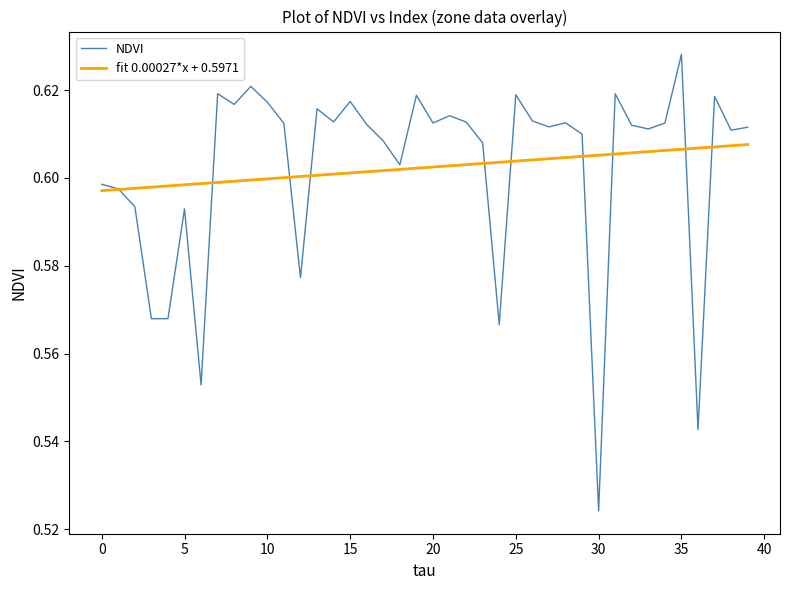

Which series has the largest range (max minus min)?

NDVI